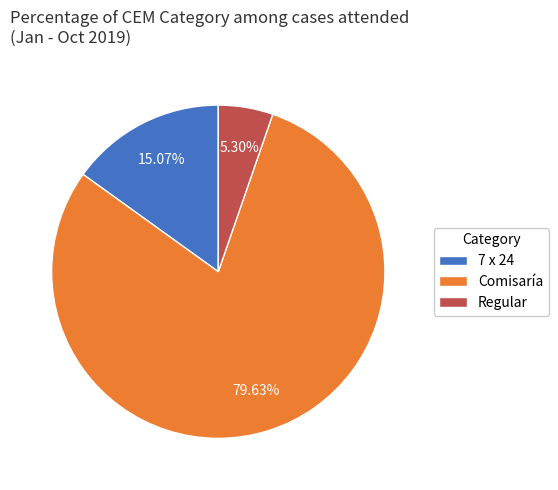

What is the ratio of the value at Comisaría to the value at Regular?

15.0